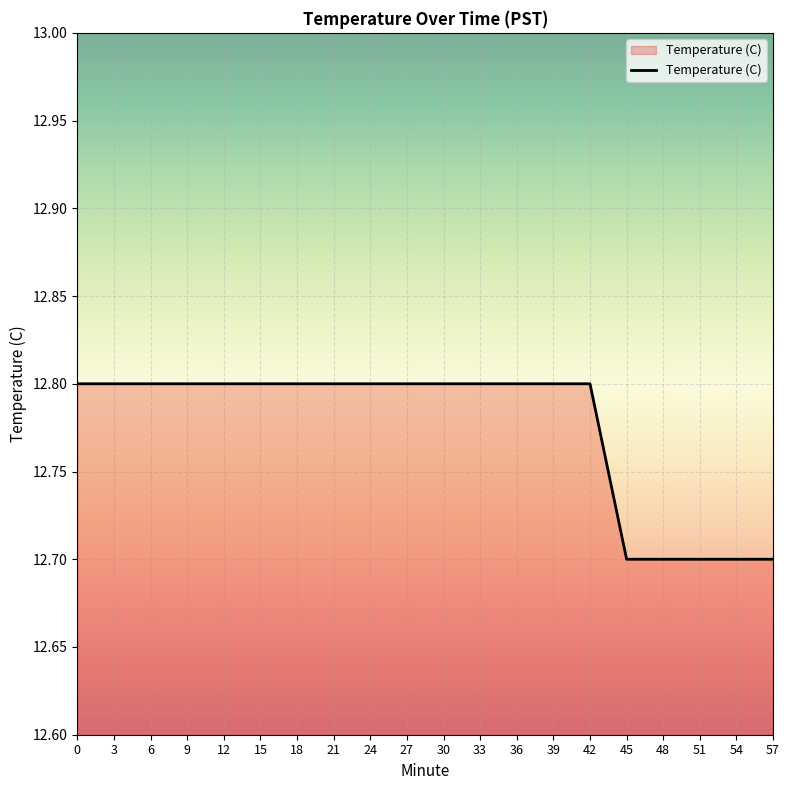

What is the ratio of the value at 6 to the value at 36?

1.0